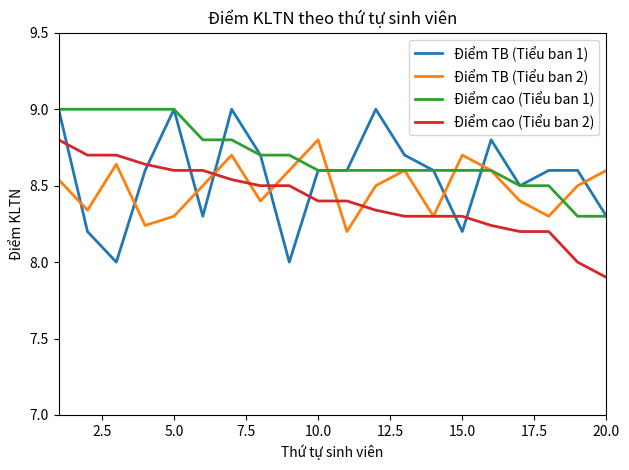

List the series in order of their overall mean, lowest first.

Điểm cao (Tiểu ban 2), Điểm TB (Tiểu ban 2), Điểm TB (Tiểu ban 1), Điểm cao (Tiểu ban 1)